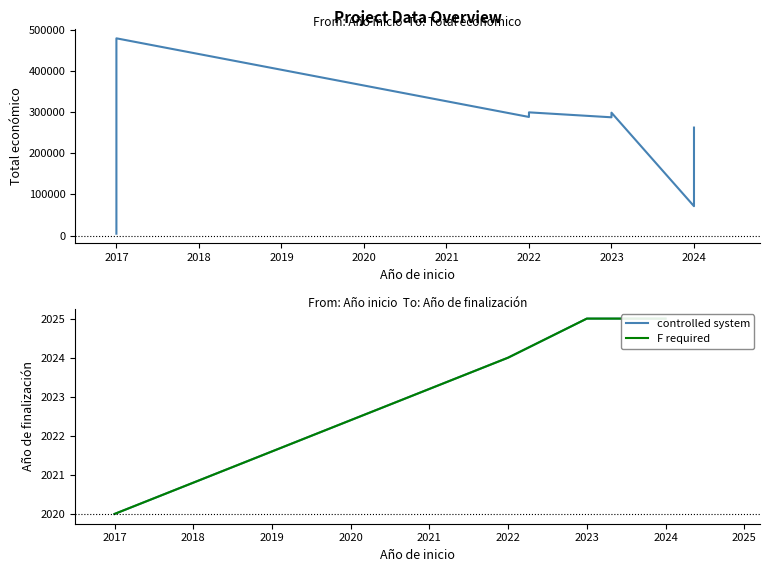

The chart shows a value of 2025 at 2024. True or false?

True